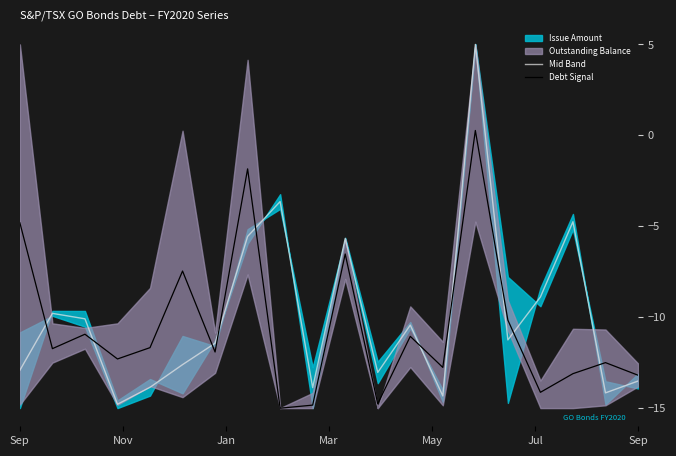

After their last crossing, which series has the higher values: Debt Signal or Mid Band?

Debt Signal